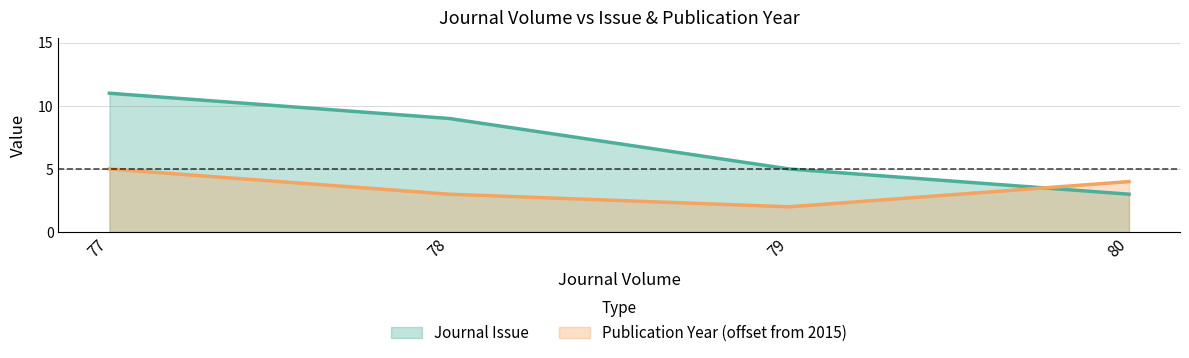

Which series has the largest total across all categories?

Journal Issue